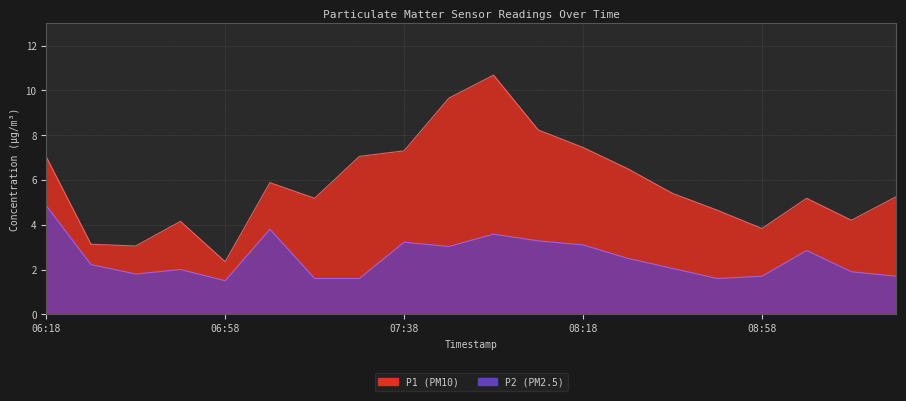

What is the maximum value for P2?

4.8